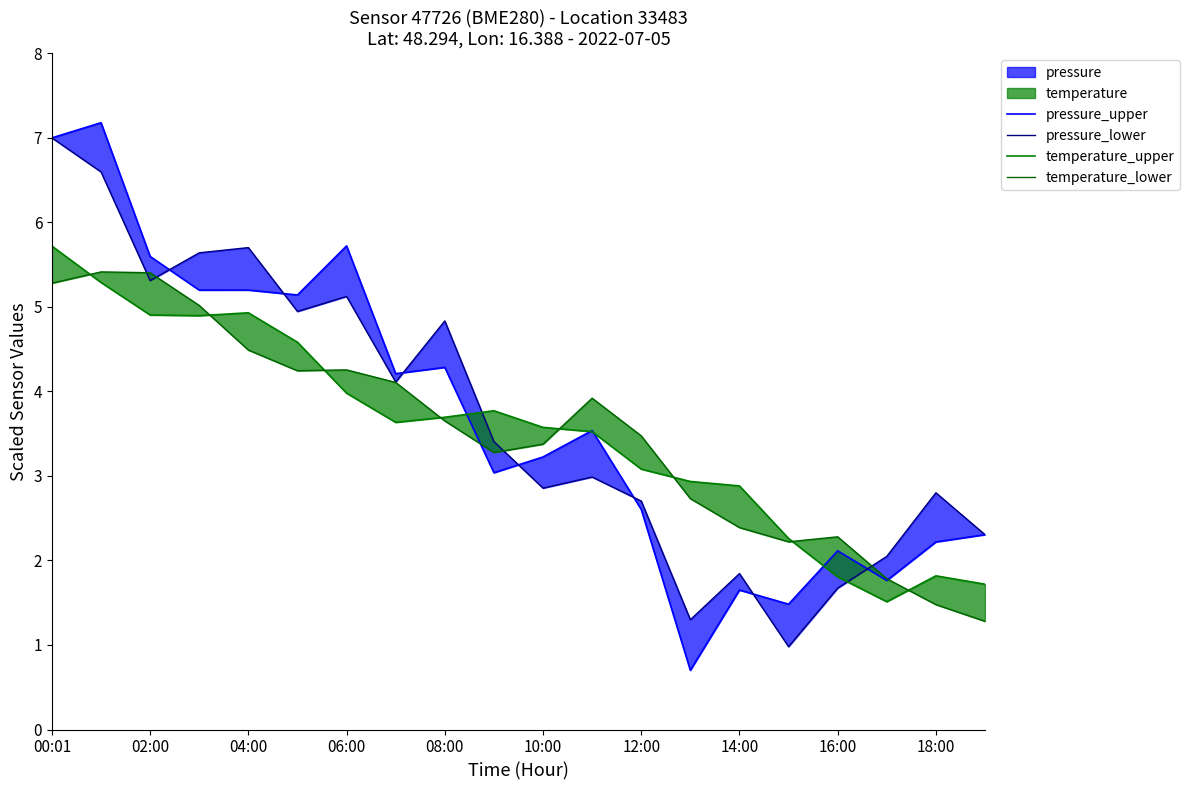

How many lines are shown in the chart?

4